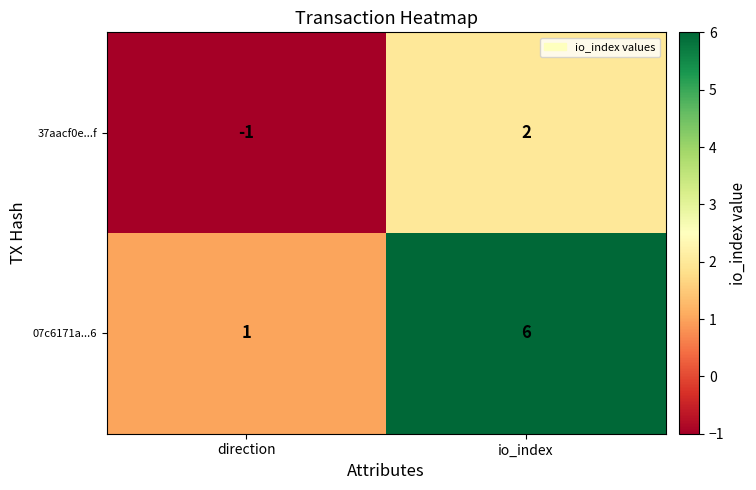

Read the 07c6171a...6 value at io_index.

6